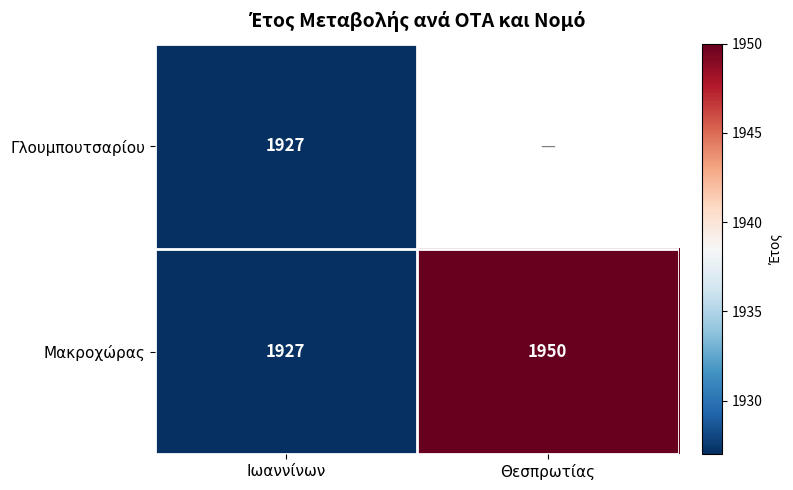

What is the sum of the Μακροχώρας values at Ιωαννίνων and Θεσπρωτίας?

3877